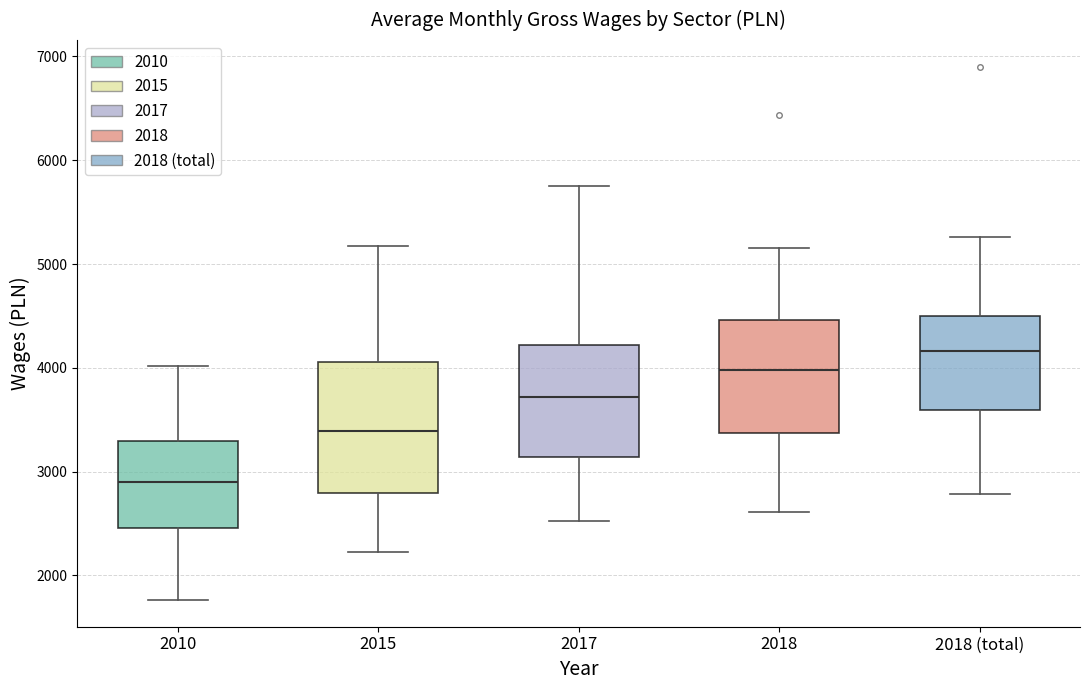

Where is the lower edge of the box for 2017 on the y-axis? The values are not printed on the chart, so give them approximately, as read against the axis.

3100